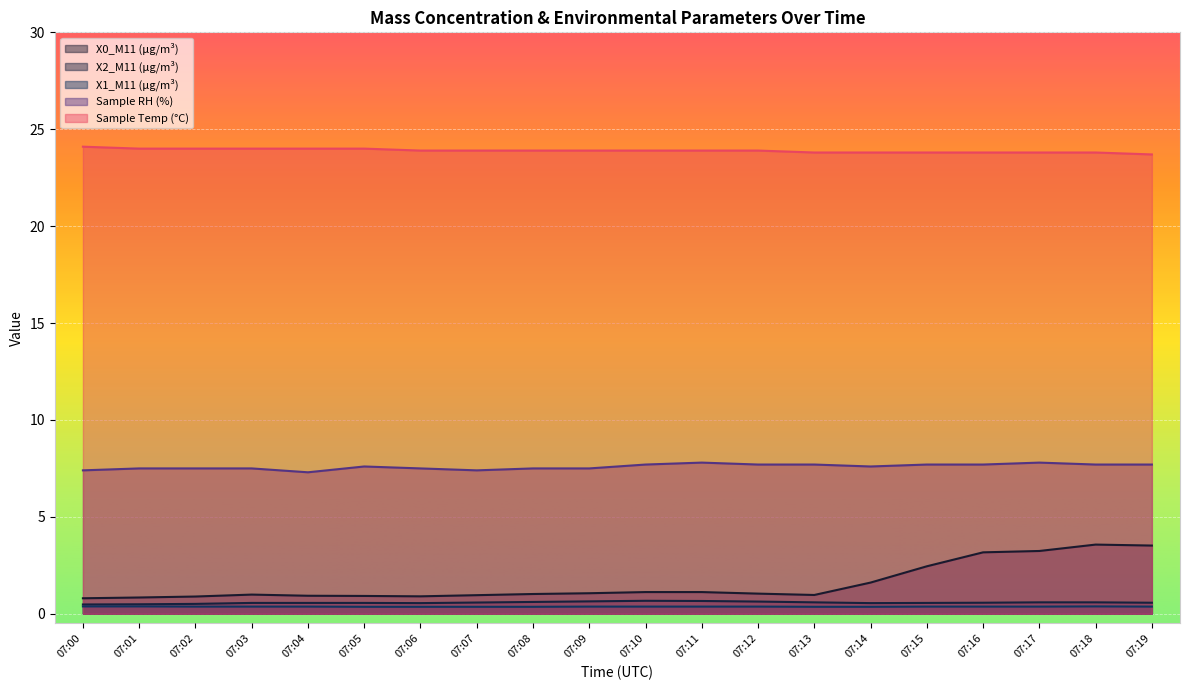

How many lines are shown in the chart?

5